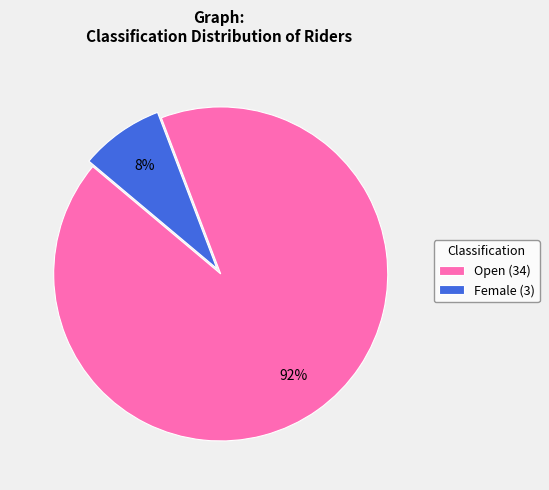

To the nearest percent, what portion does Female (3) represent?

8%